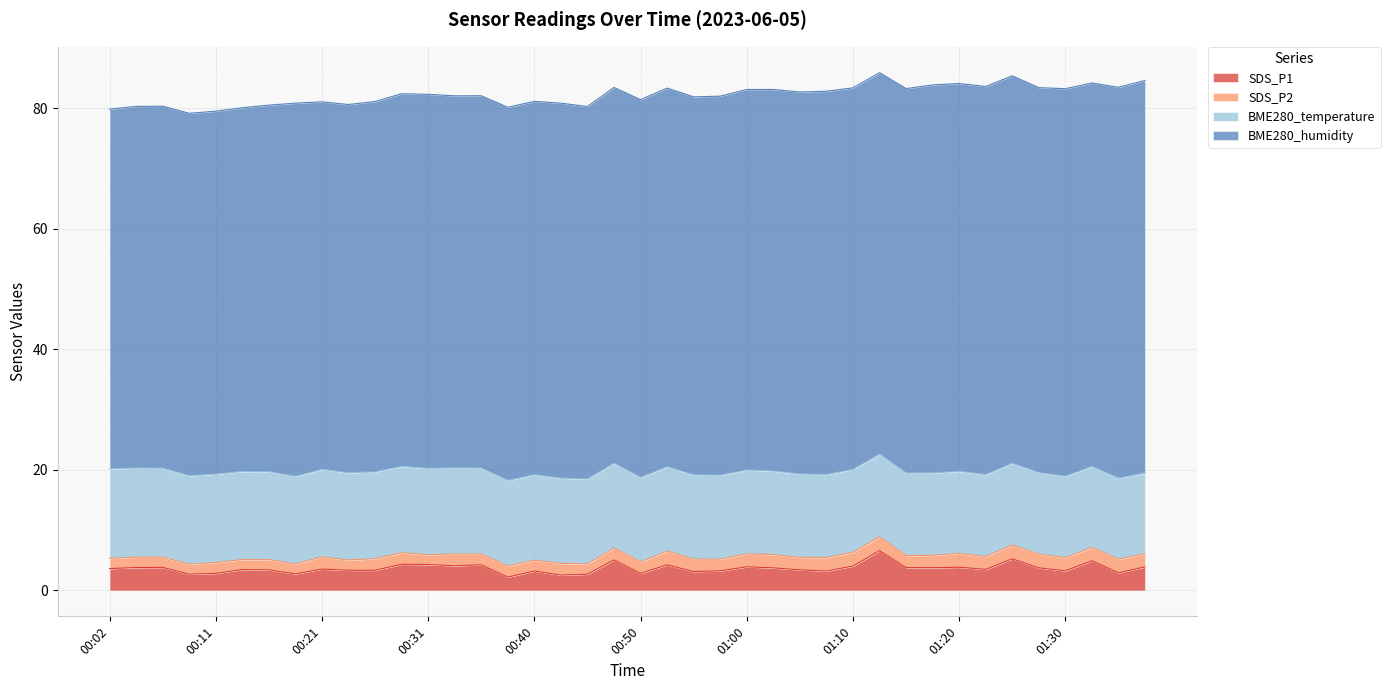

Where is the first local maximum for SDS_P1?

00:06